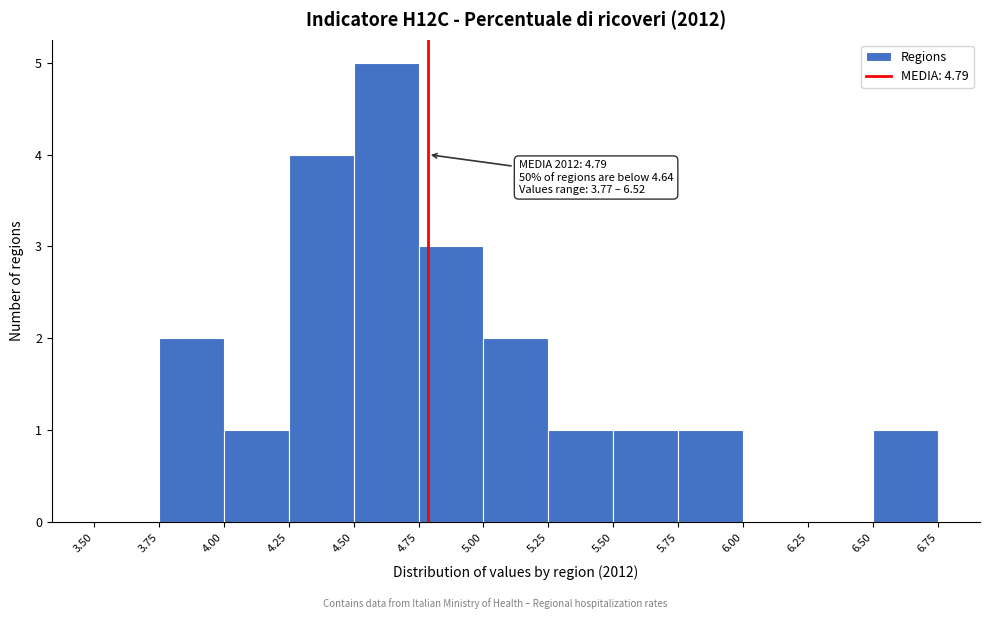

Over which range of the x-axis is the bar tallest?

4.50 to 4.75